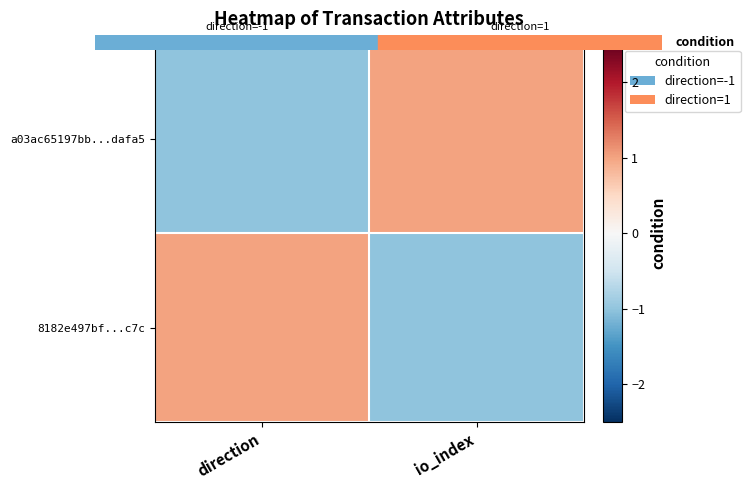

Reading left to right, list all the values displayed in this chart.

a03ac65197bb...dafa5: direction=-1.0	io_index=1.0
8182e497bf...c7c: direction=1.0	io_index=-1.0